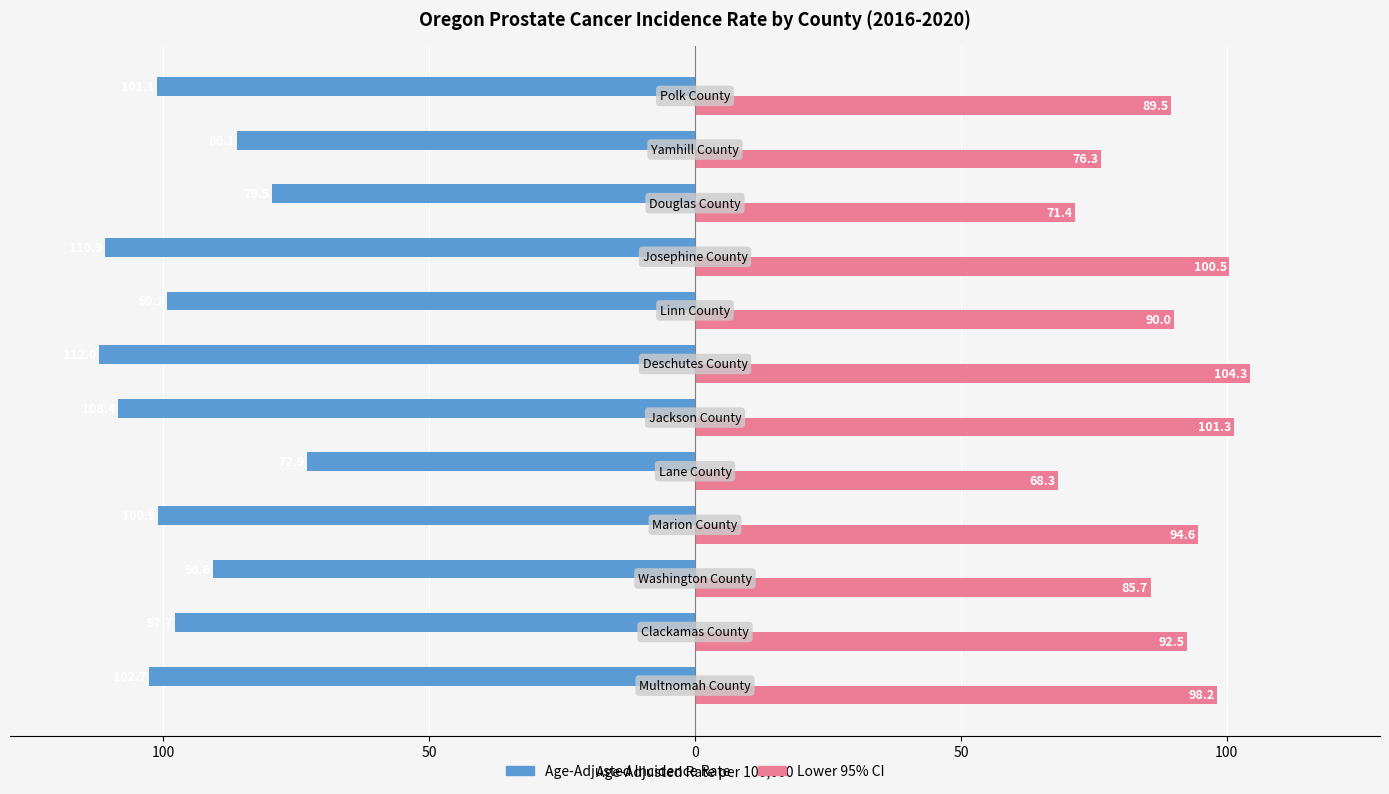

What are all the series names shown in the legend?

Age-Adjusted Incidence Rate, Lower 95% CI